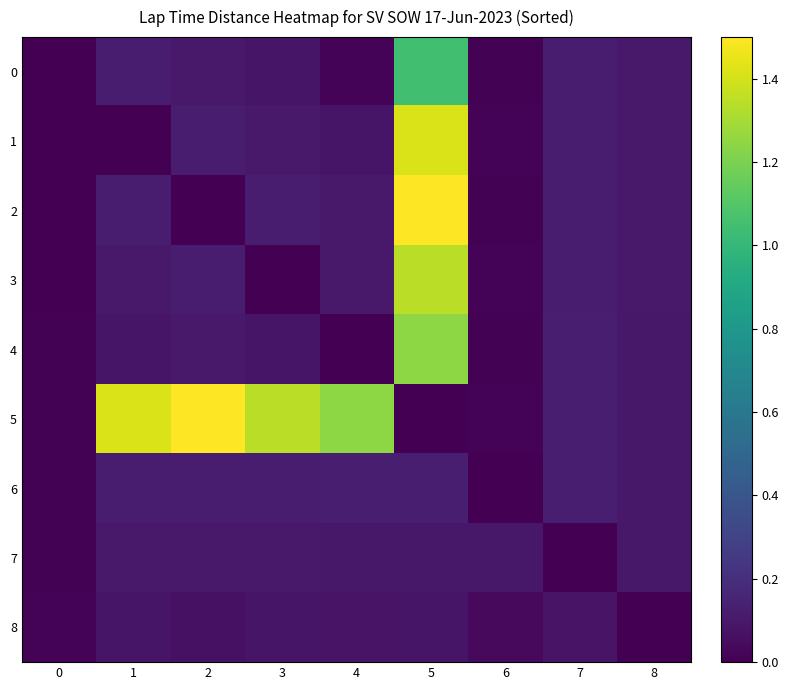

At how many categories does at least one series exceed 0?

9